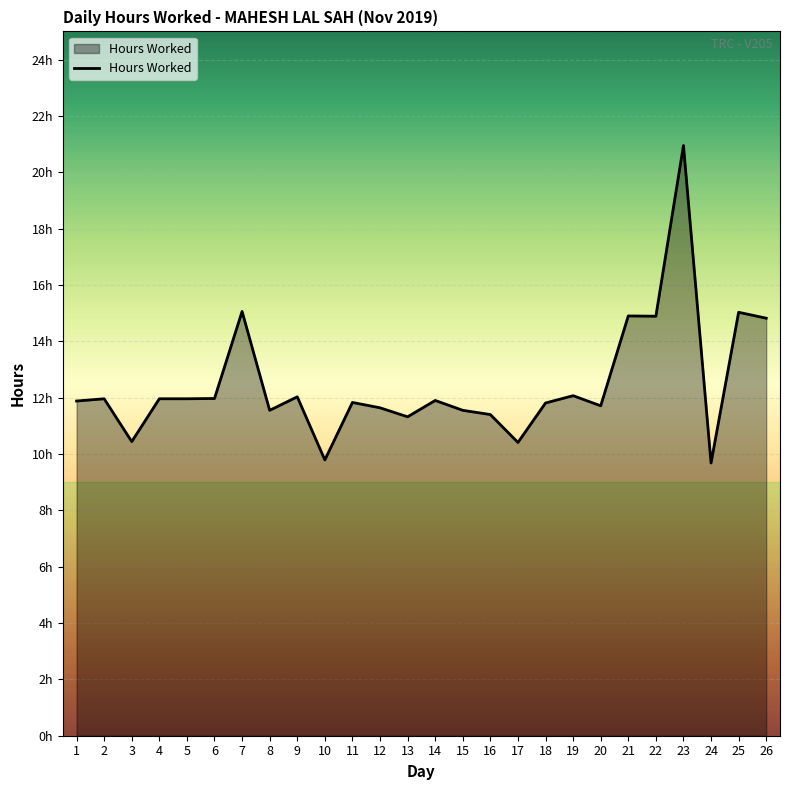

What is the change in value from 2 to 10?

-2.2